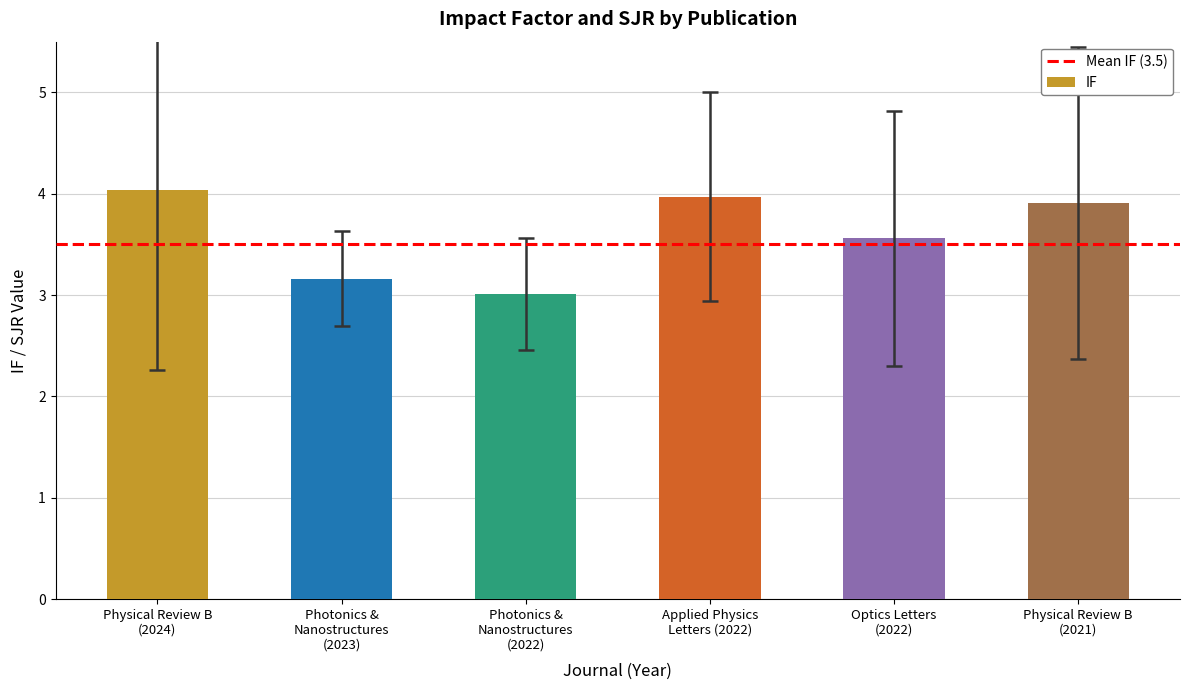

Reading left to right, extract all data points from this chart.

Physical Review B
(2024)=4.0	Photonics &
Nanostructures
(2023)=3.2	Photonics &
Nanostructures
(2022)=3.0	Applied Physics
Letters (2022)=4.0	Optics Letters
(2022)=3.6	Physical Review B
(2021)=3.9